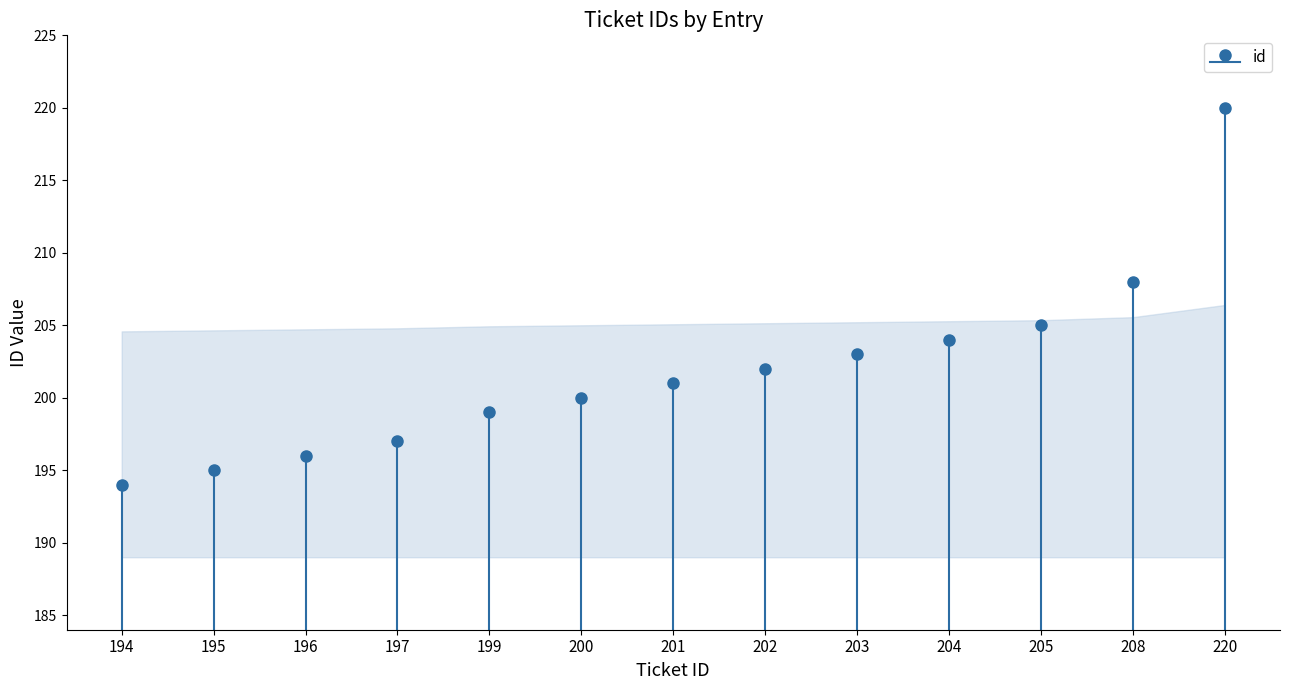

What is the sum of all values?

2624